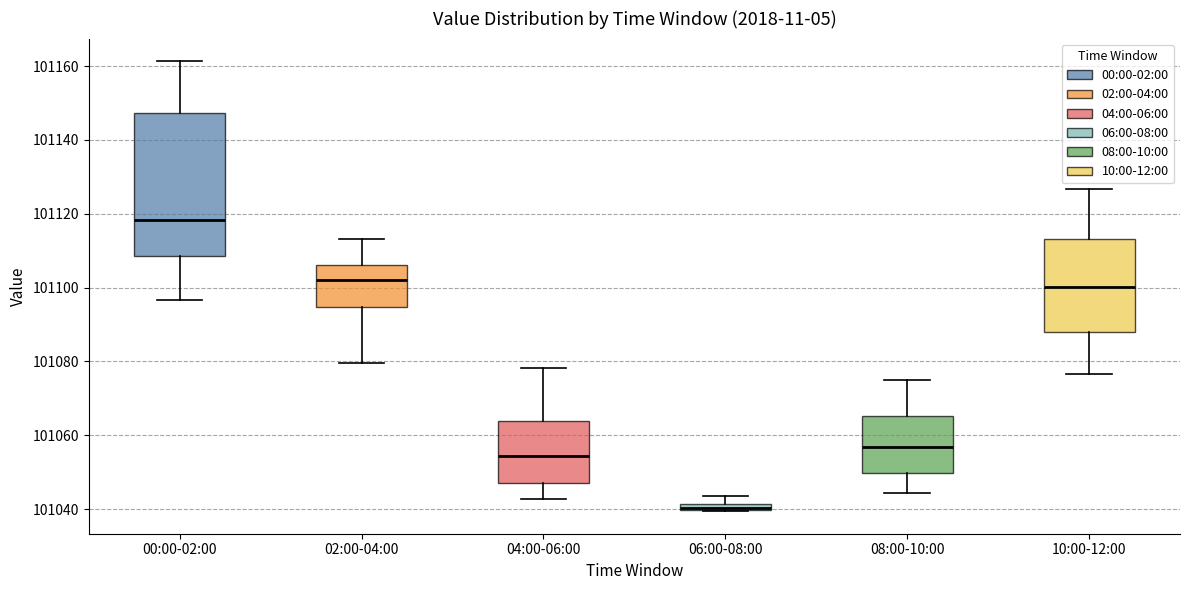

Comparing the boxes themselves (not the whiskers), which one is the tallest?

00:00-02:00